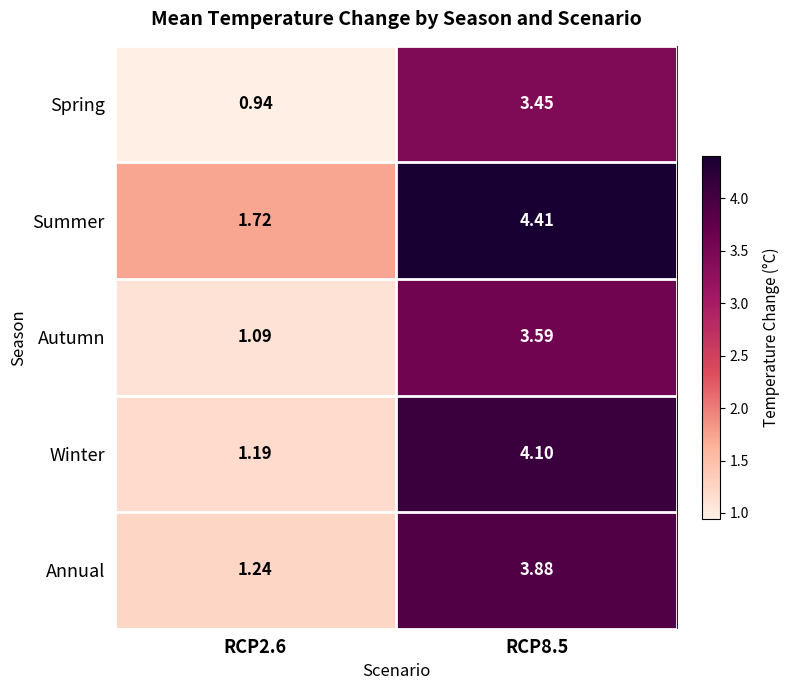

Which series has the largest total across all categories?

Summer